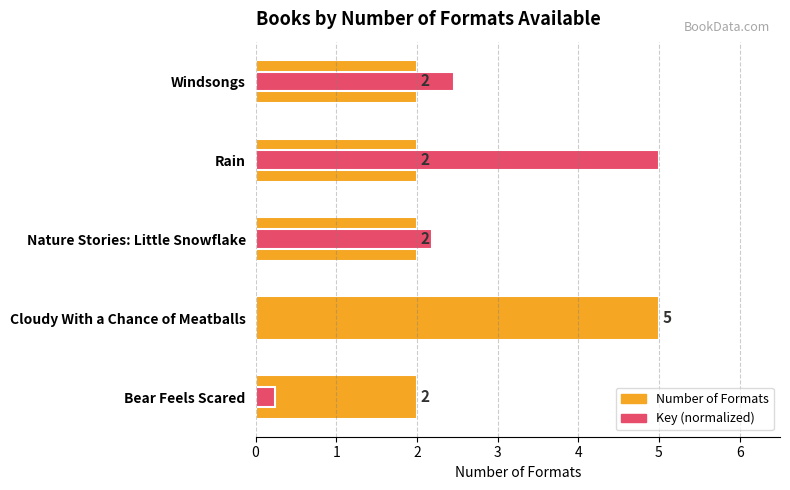

What are all the series names shown in the legend?

Number of Formats, Key (normalized)